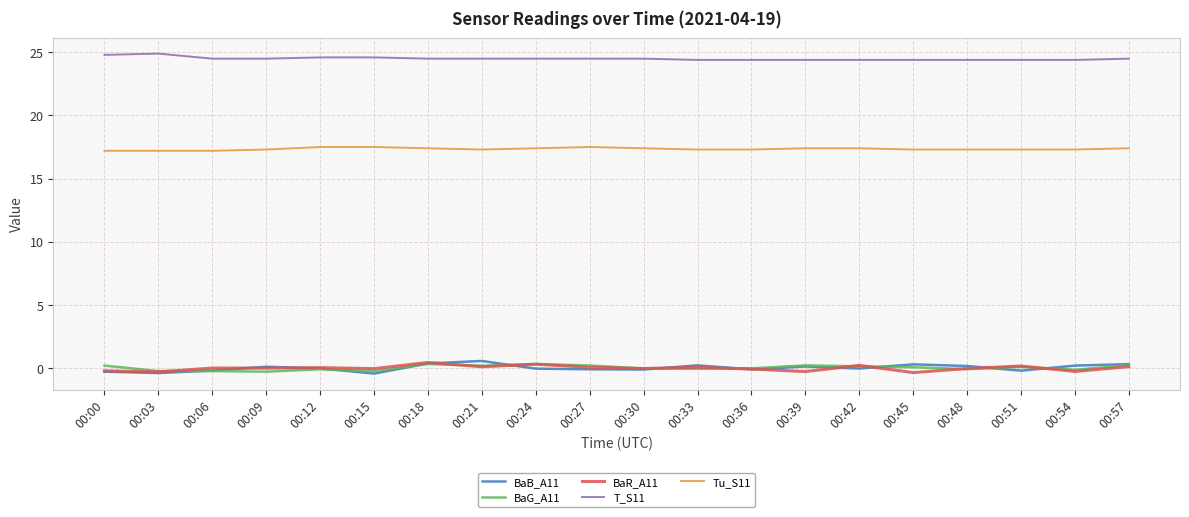

What is the highest value of the BaG_A11 series?

0.3